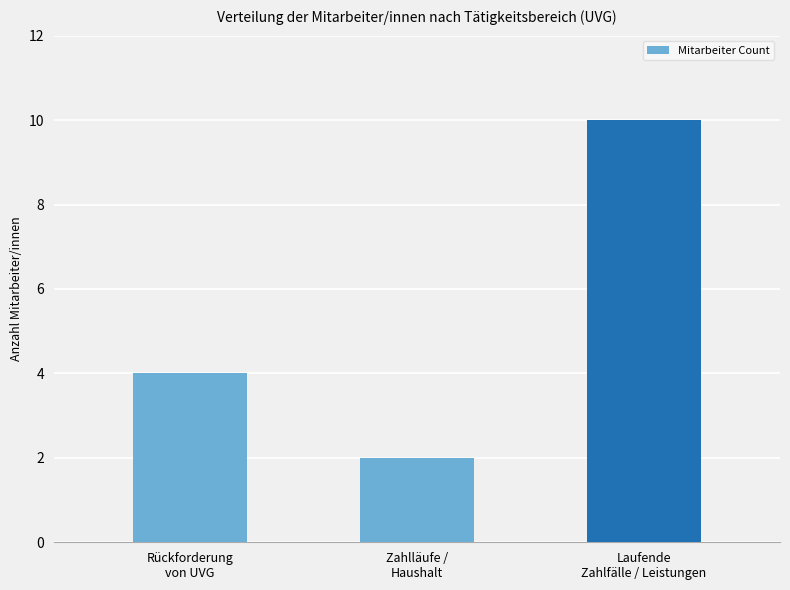

Approximately how many times larger is the value at Zahlläufe /
Haushalt compared to Rückforderung
von UVG?

0.5